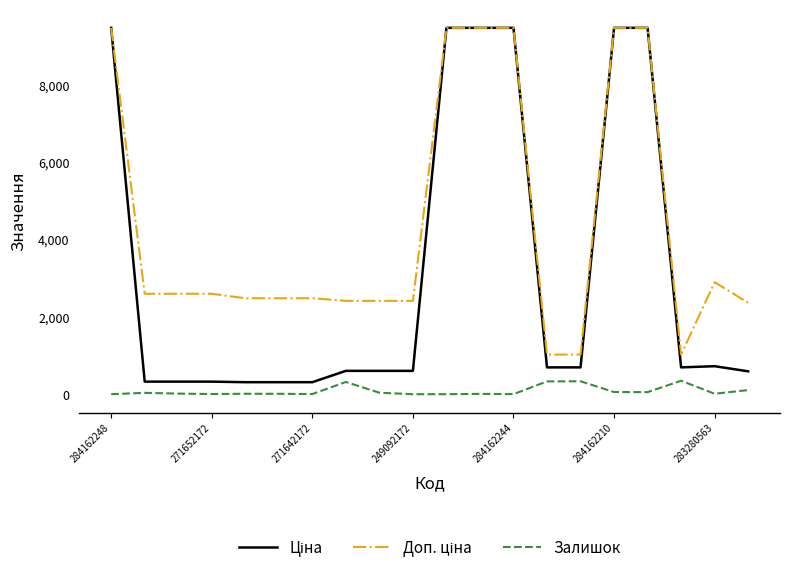

What is the greatest value displayed?

9480.1